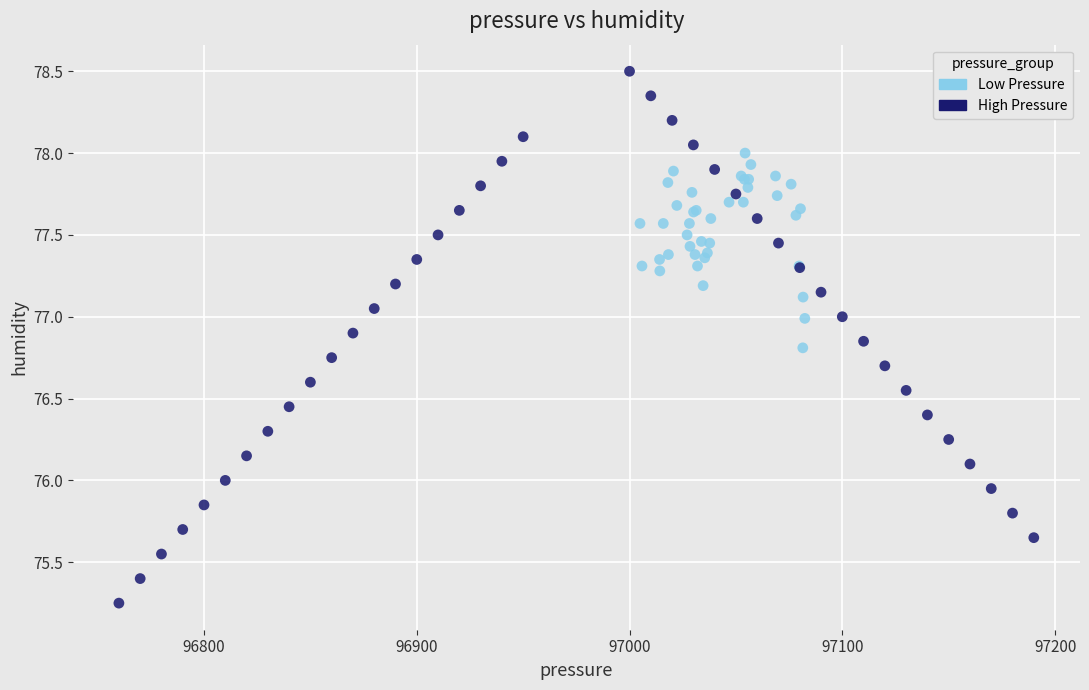

Which series reaches the maximum Y coordinate?

High Pressure